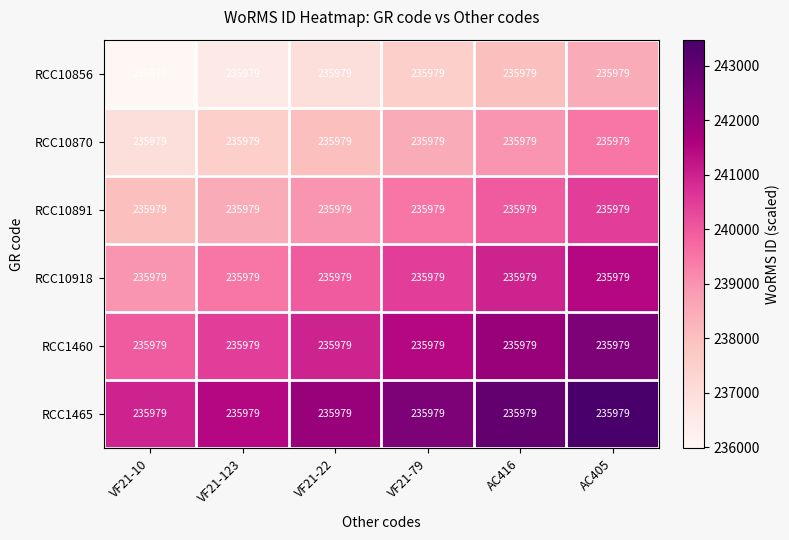

Rank the series at AC405 from lowest to highest value.

RCC10856, RCC10870, RCC10891, RCC10918, RCC1460, RCC1465